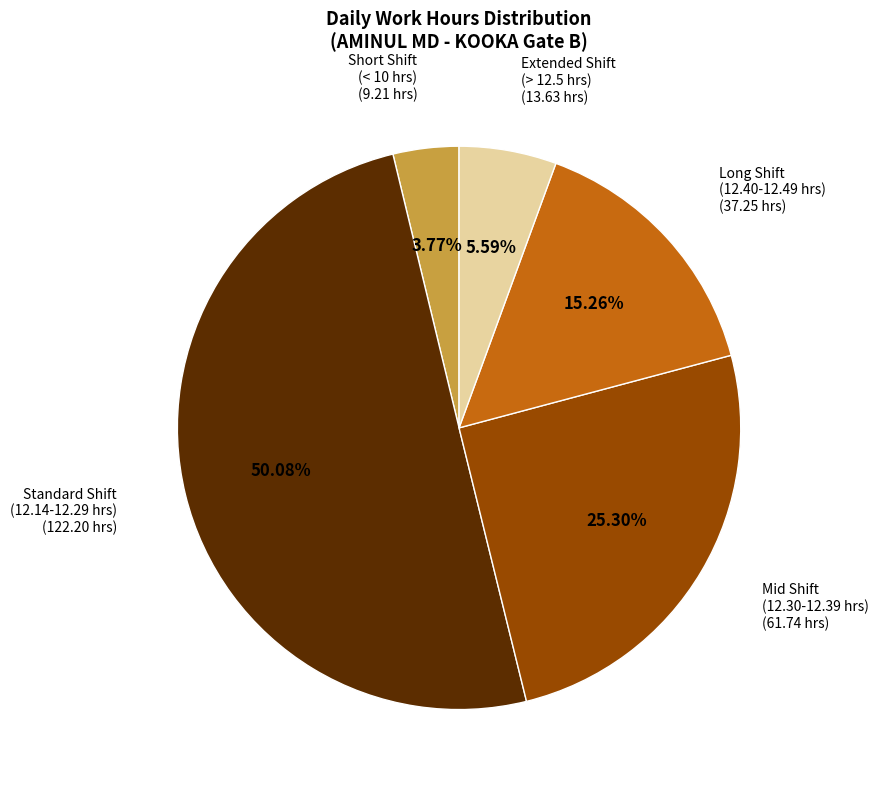

How many segments does this pie chart have?

5